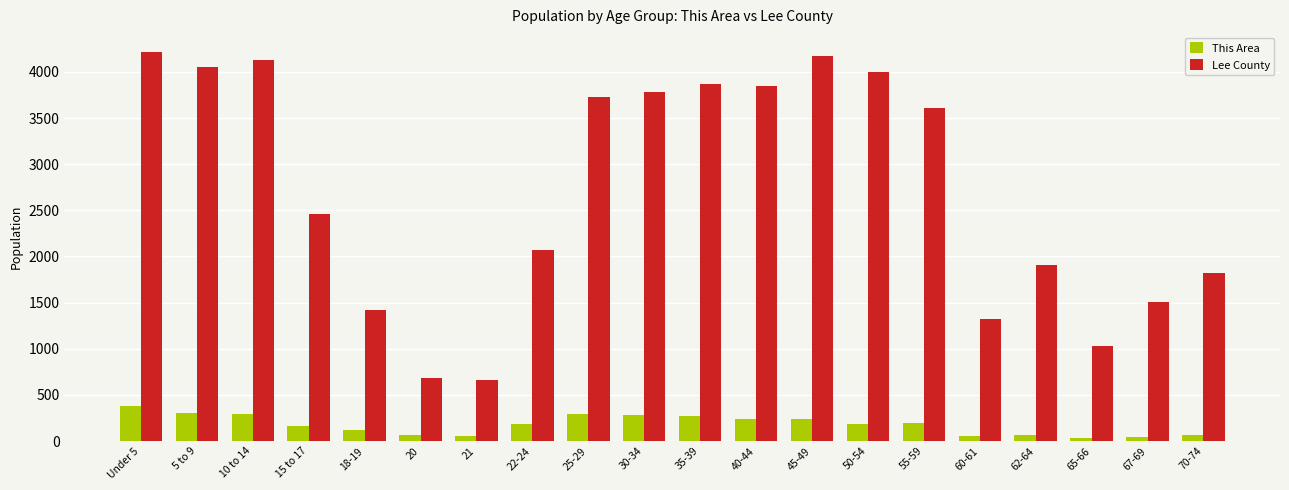

What is the difference between the highest and lowest values at 15 to 17?

2292